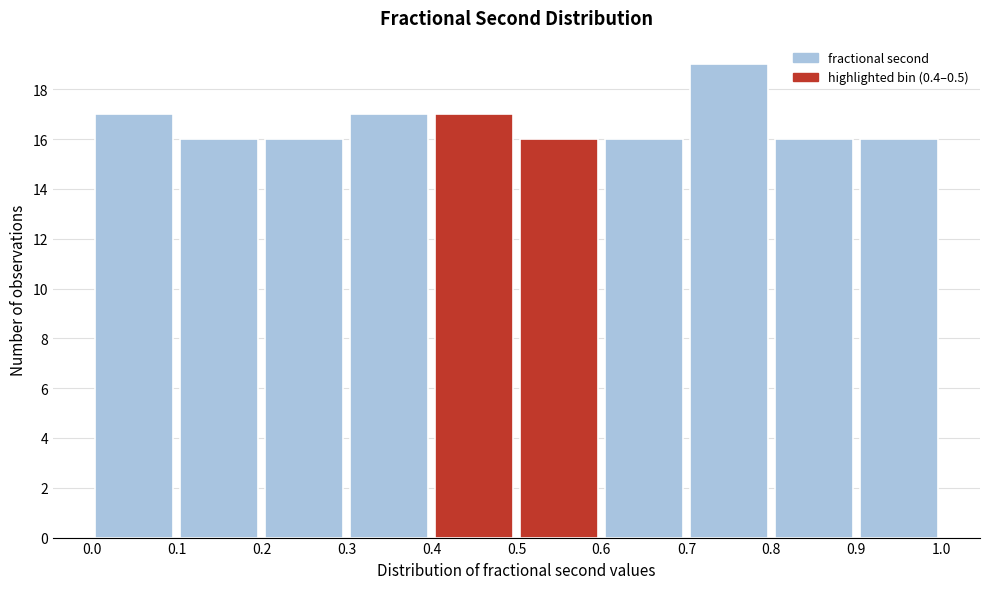

Reading left to right, transcribe this chart: for each bar, give the range it covers on the x-axis and its height. The values are not printed on the chart, so give them approximately, as read against the axis.

0.0 to 0.1: 17
0.1 to 0.2: 16
0.2 to 0.3: 16
0.3 to 0.4: 17
0.4 to 0.5: 17
0.5 to 0.6: 16
0.6 to 0.7: 16
0.7 to 0.8: 19
0.8 to 0.9: 16
0.9 to 1.0: 16